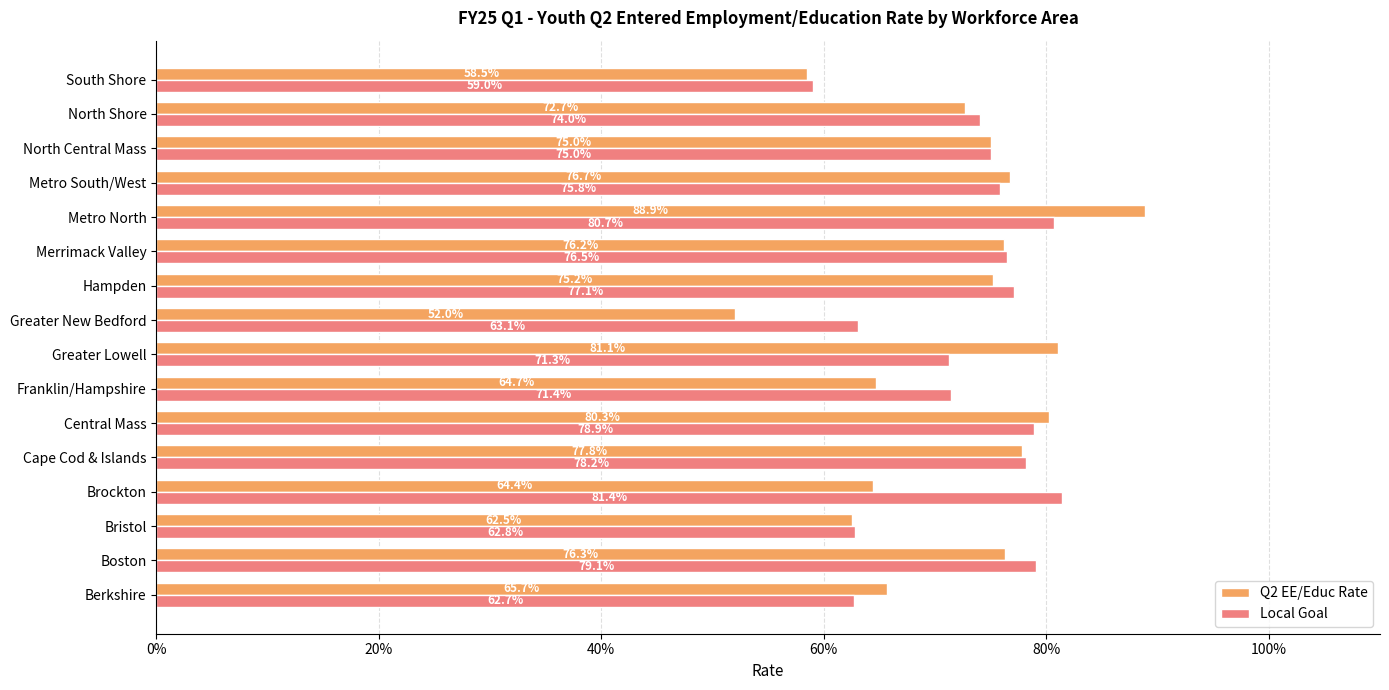

Reading left to right, transcribe all the data shown in this chart.

Q2 EE/Educ Rate: 0.7	0.8	0.6	0.6	0.8	0.8	0.6	0.8	0.5	0.8	0.8	0.9	0.8	0.8	0.7	0.6
Local Goal: 0.6	0.8	0.6	0.8	0.8	0.8	0.7	0.7	0.6	0.8	0.8	0.8	0.8	0.8	0.7	0.6